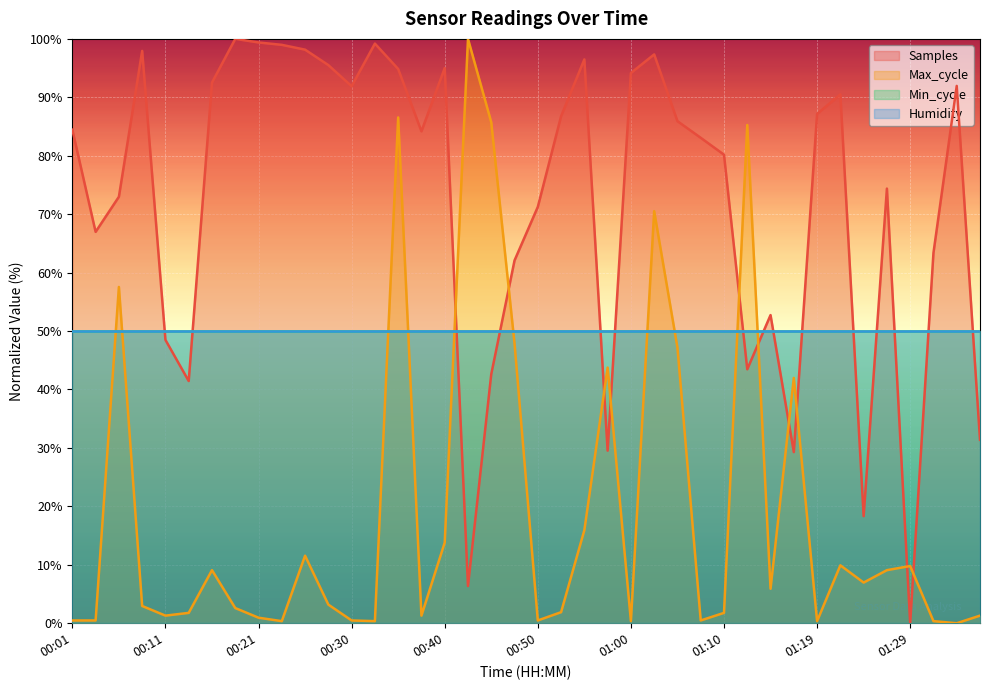

Between which two adjacent categories do Samples and Max_cycle first intersect?

00:40 and 00:43